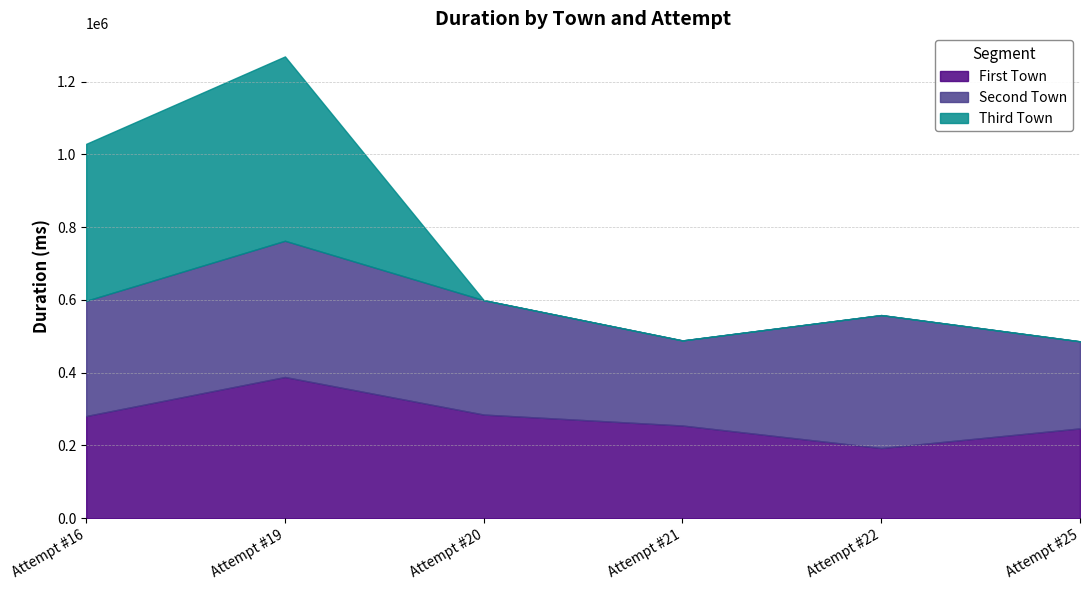

The value of Second Town at Attempt #25 is 239277. True or false?

True